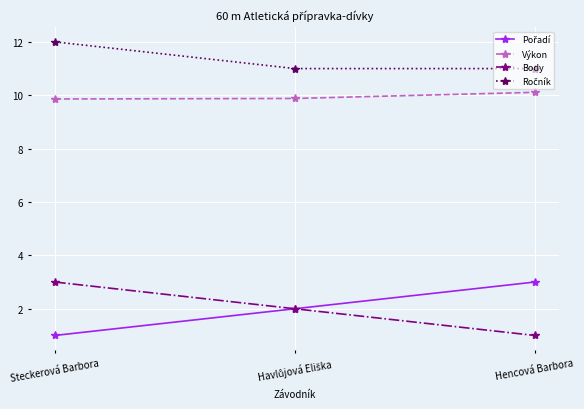

At which category does the chart reach its peak across all series?

Steckerová Barbora